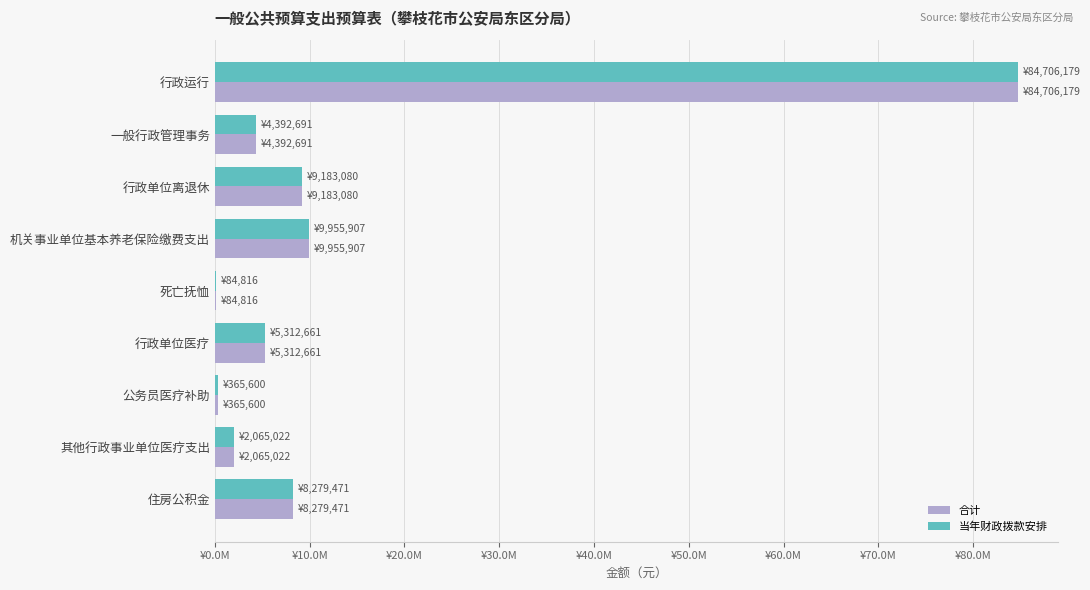

What are all the series names shown in the legend?

合计, 当年财政拨款安排